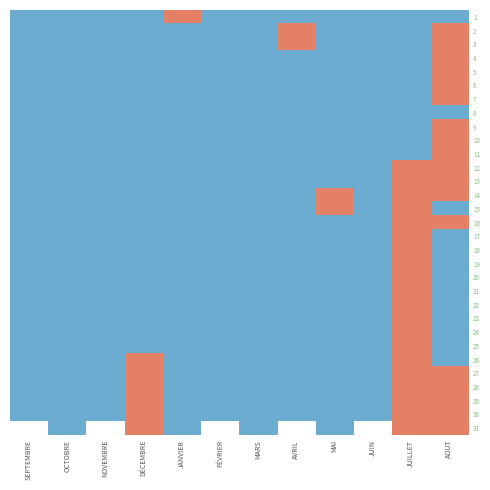

Is it true that 4 equals -0.4 at JANVIER?

False